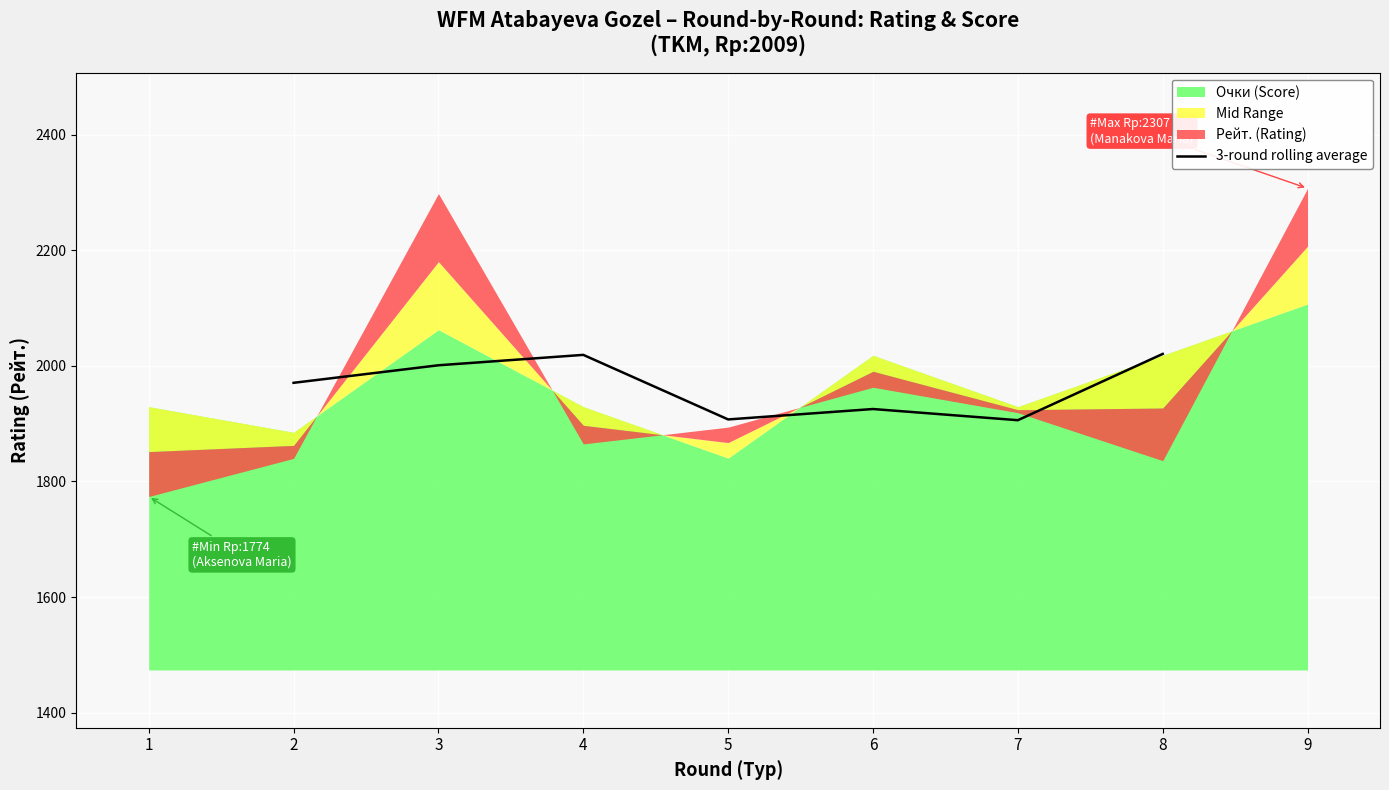

The value of 3-round rolling average at 8 is 2020.7. True or false?

True